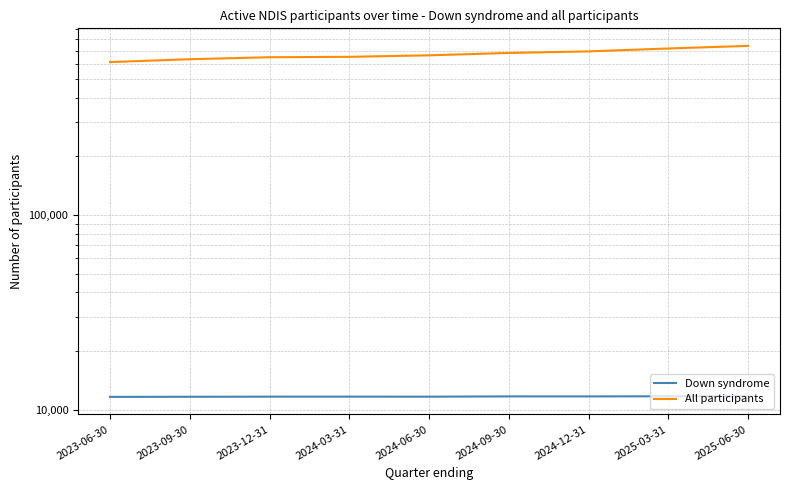

True or false: Down syndrome has a value of 16803 at 2023-06-30.

False